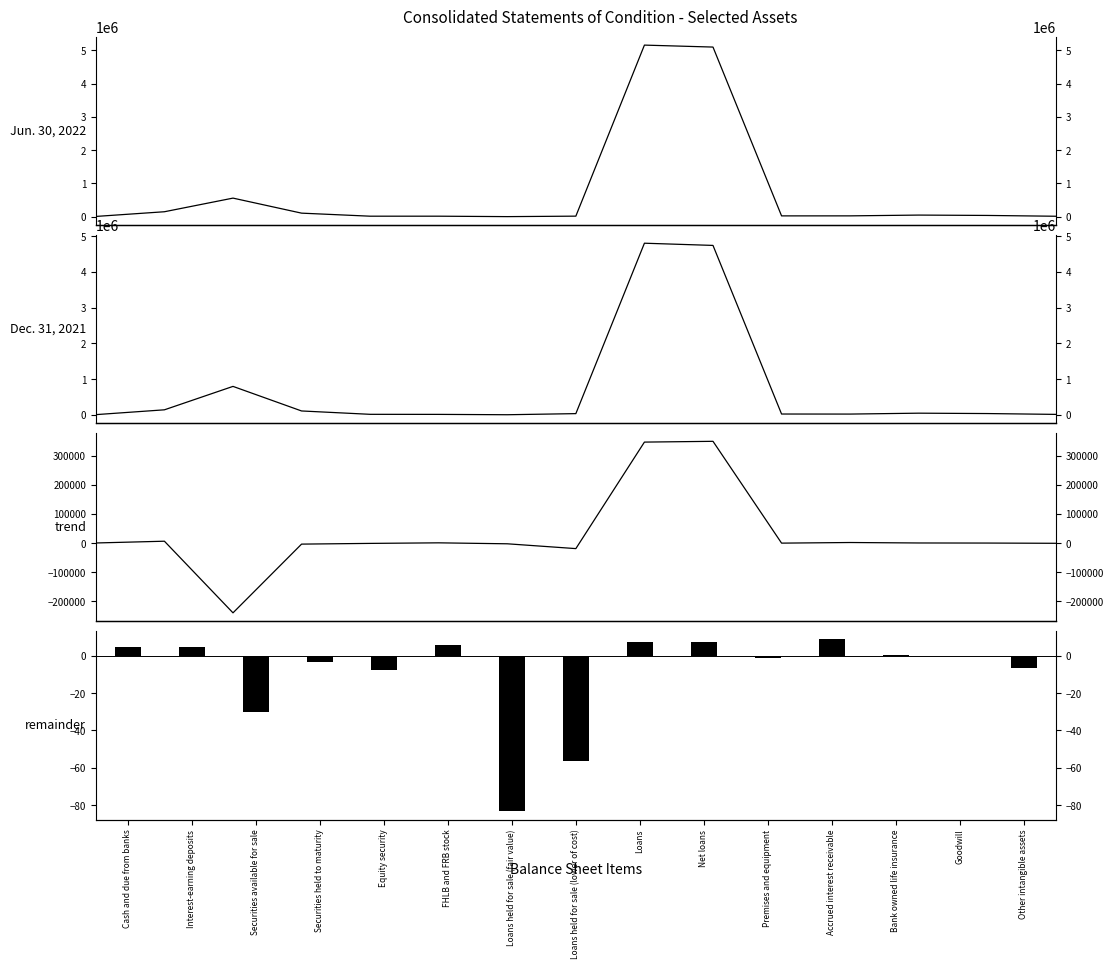

What is the difference between the maximum and minimum values in the Jun. 30, 2022 series?

5153358.0